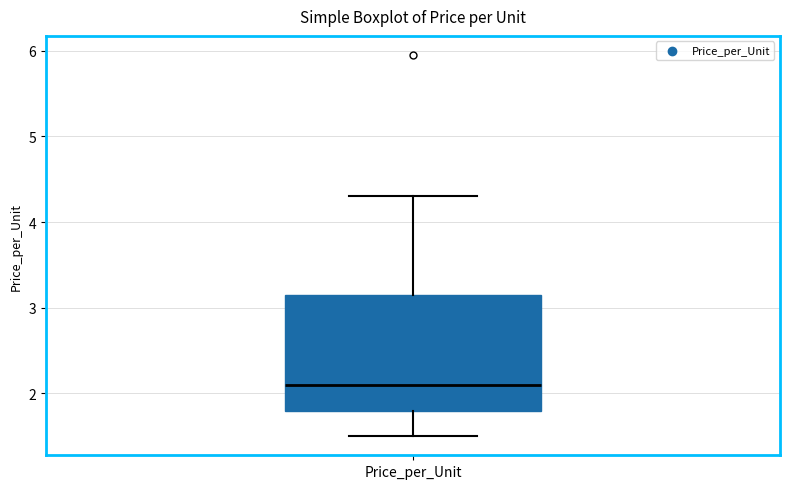

Where does the lower whisker of the box for Price_per_Unit end on the y-axis? The values are not printed on the chart, so give them approximately, as read against the axis.

1.5